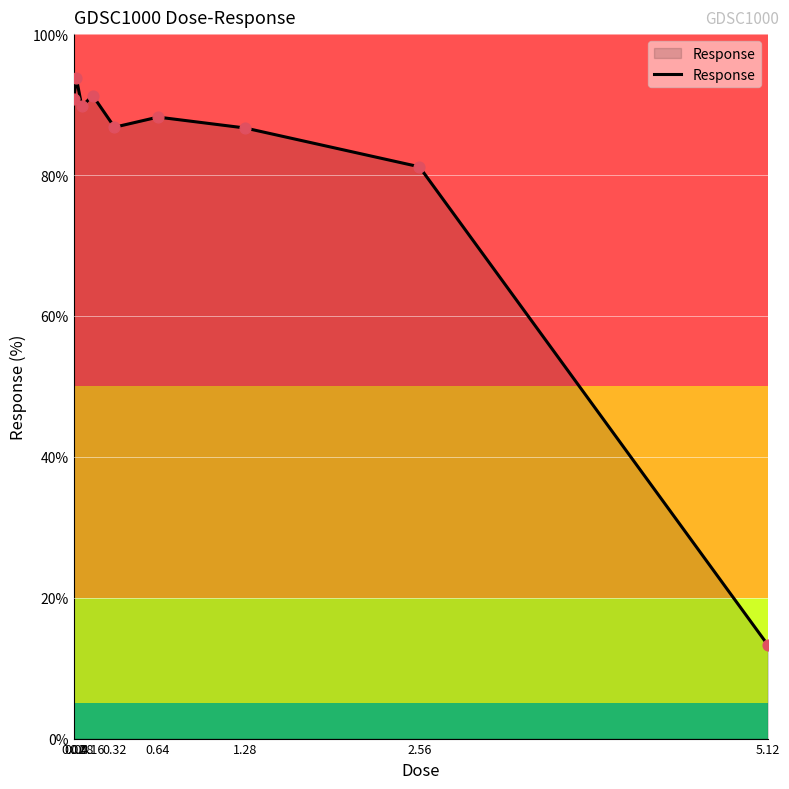

Between 0.02 and 2.56, which is larger?

0.02